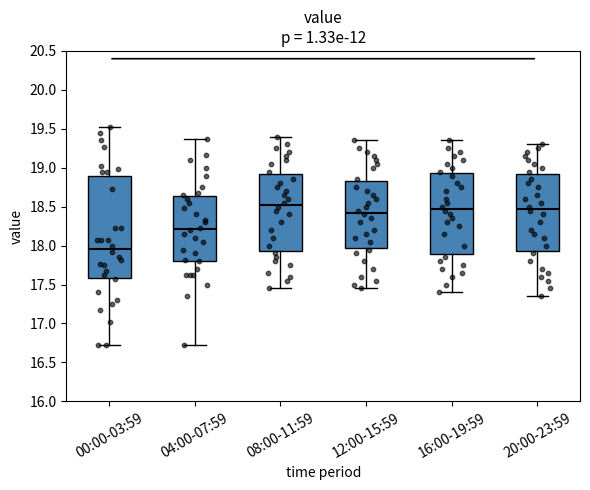

Where is the upper edge of the box for 12:00-15:59 on the y-axis? The values are not printed on the chart, so give them approximately, as read against the axis.

18.85